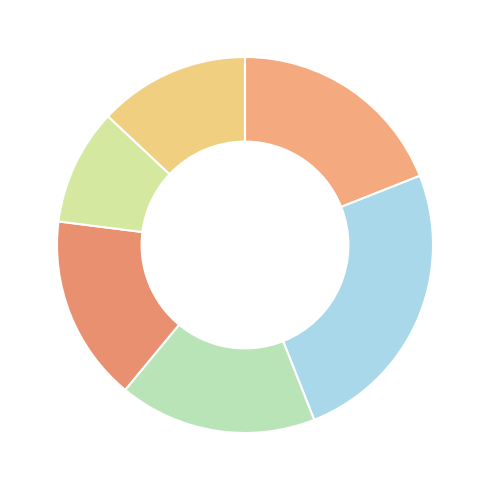

Count the number of slices in the pie.

6